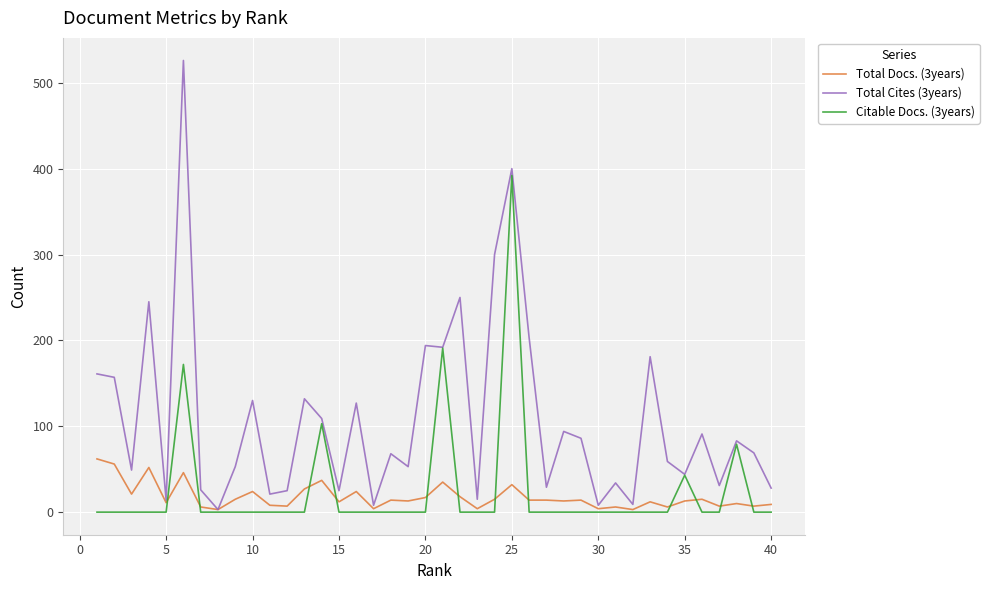

Which series has the largest total across all categories?

Total Cites (3years)